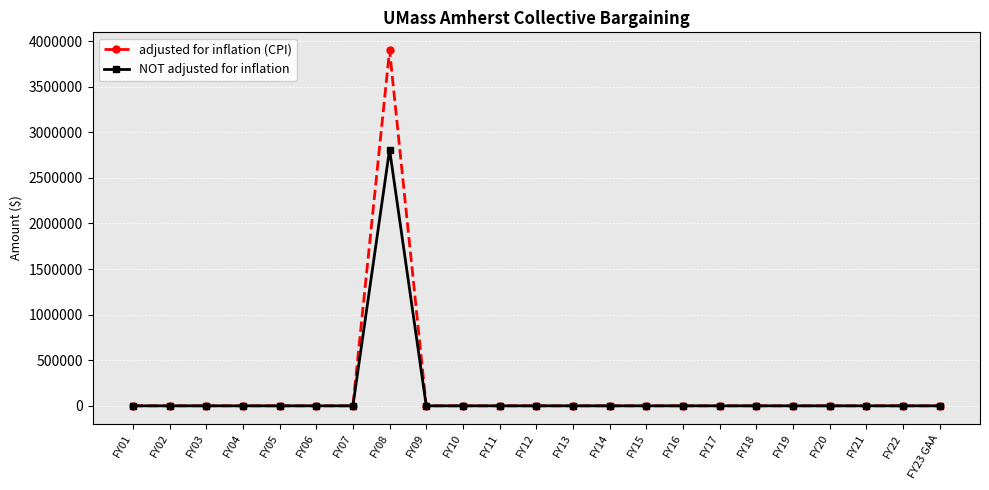

Which category has the highest value across all series?

FY08